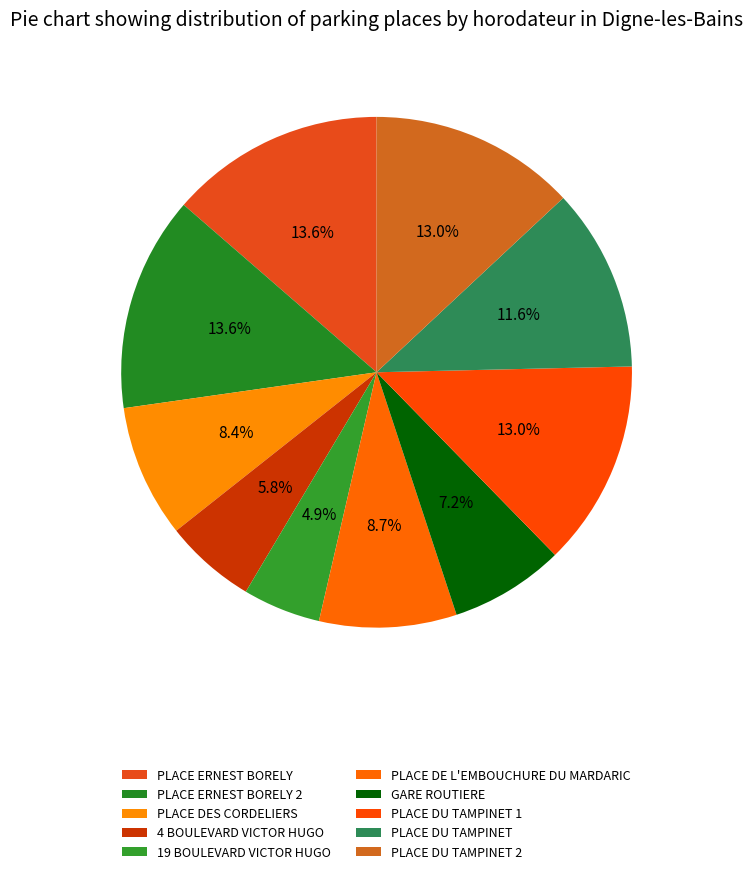

True or false: PLACE DU TAMPINET accounts for 4% of the total.

False